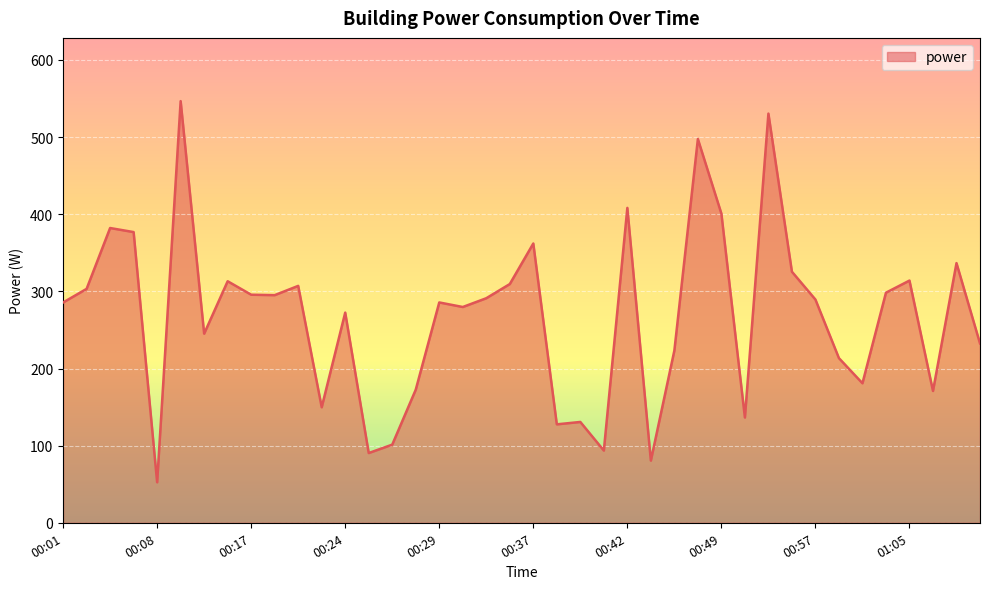

What is the difference between the maximum and minimum values?

494.1